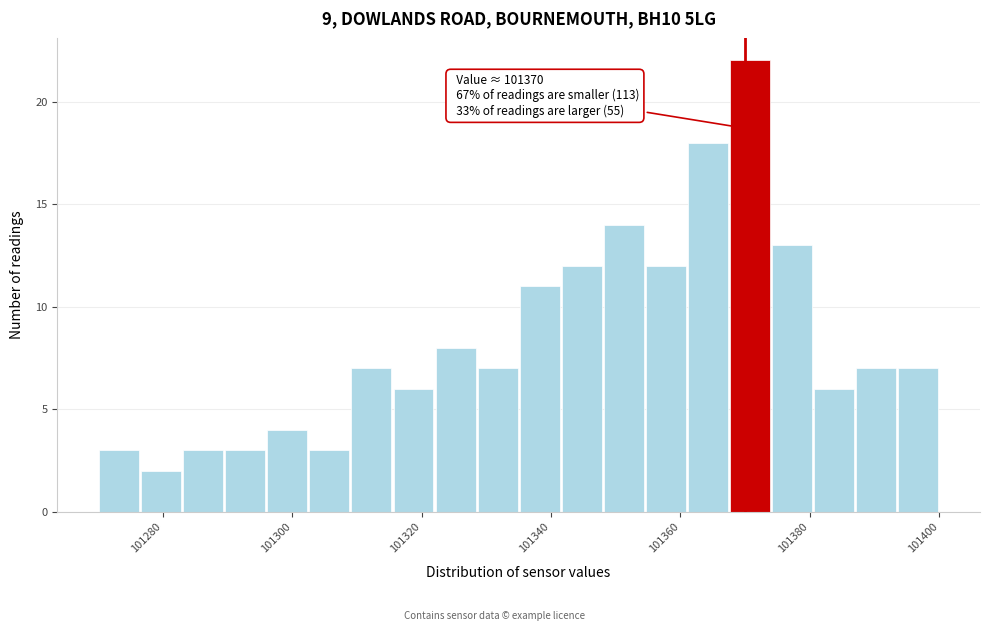

Around what value on the x-axis is the tallest bar? Give the approximate position of its centre, as read against the axis.

101370